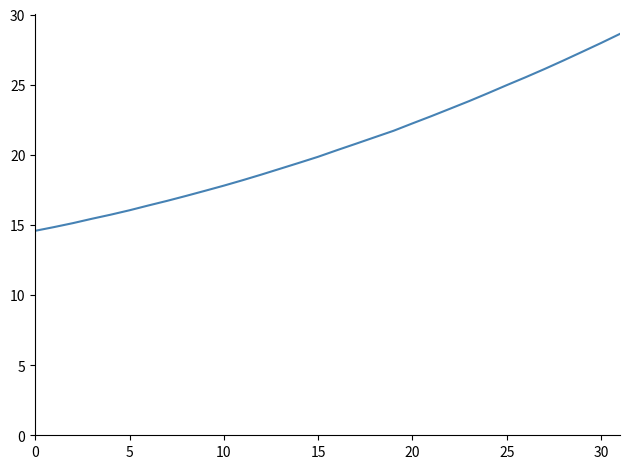

Reading left to right, extract all data points from this chart.

14.6	14.8	15.1	15.4	15.7	16.0	16.4	16.7	17.1	17.4	17.8	18.2	18.6	19.0	19.4	19.9	20.3	20.8	21.3	21.7	22.2	22.8	23.3	23.8	24.4	25.0	25.5	26.1	26.7	27.3	28.0	28.6